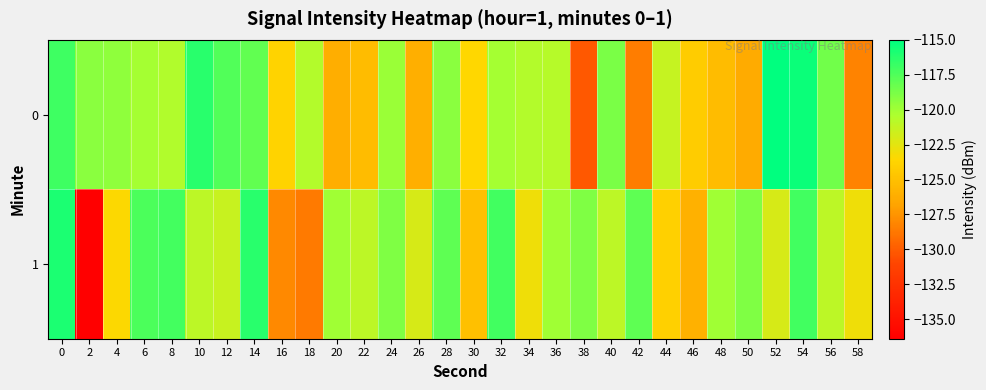

Between 12 and 52, which is larger?

52